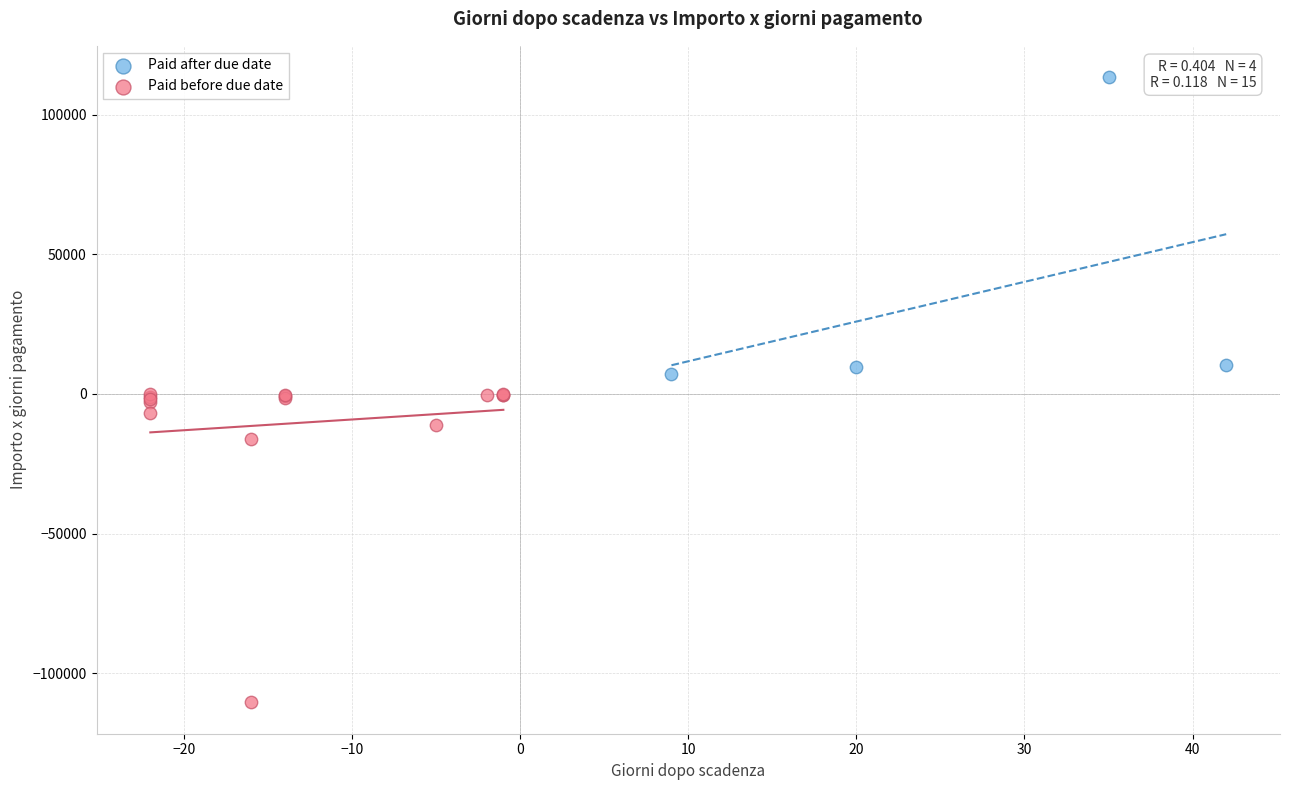

Which series reaches the maximum Y coordinate?

Paid after due date